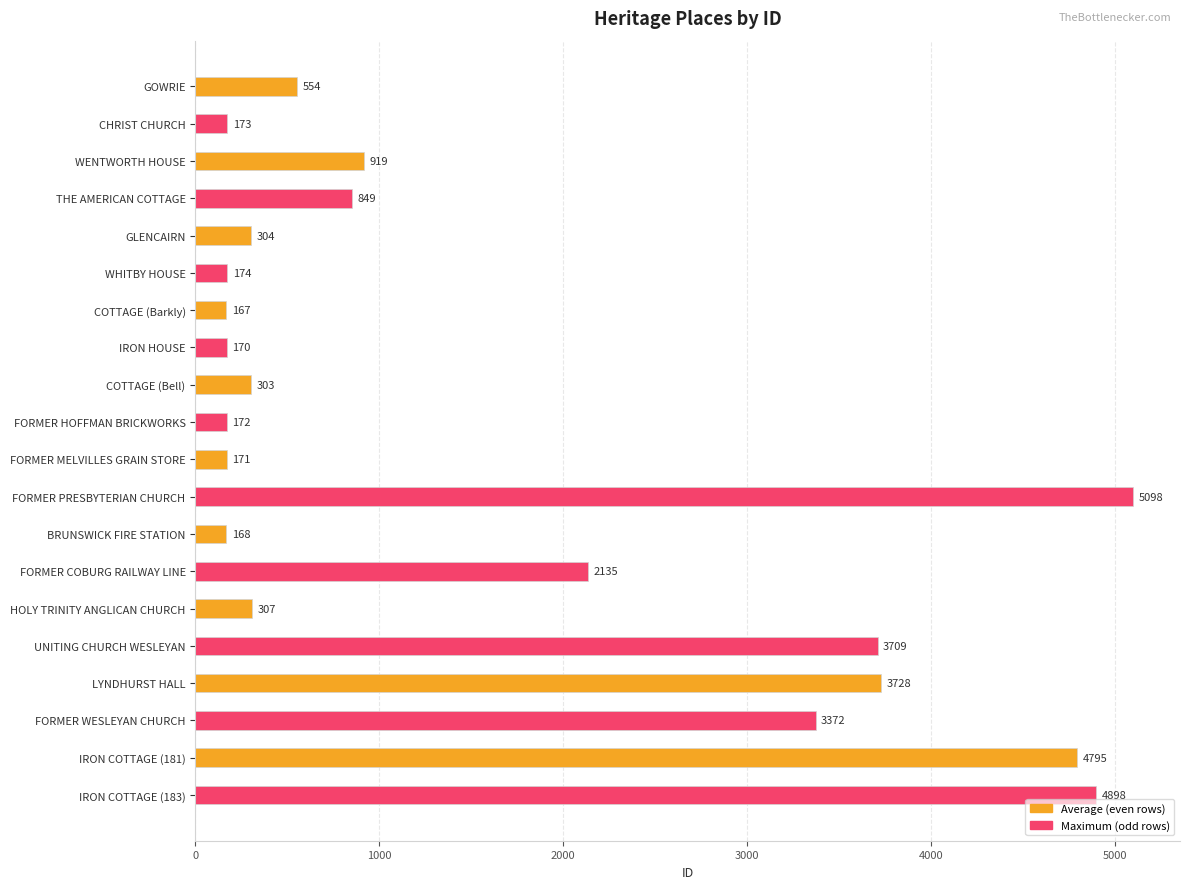

Is it true that the value at LYNDHURST HALL is 3728?

True